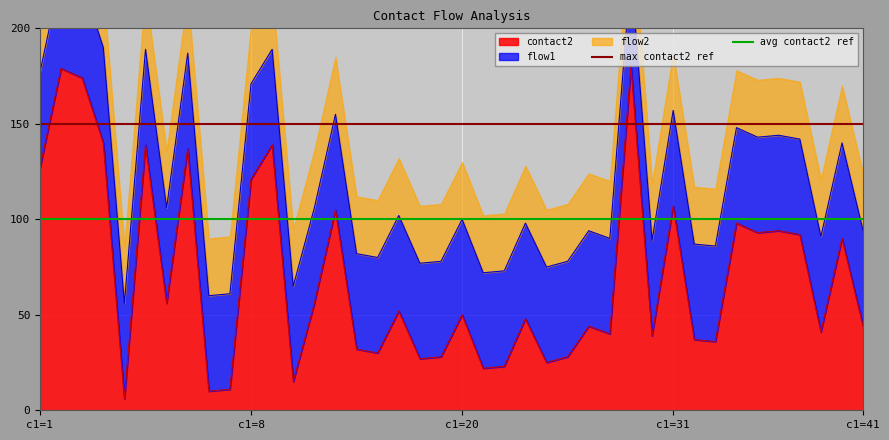

What is the minimum value for contact2?

6